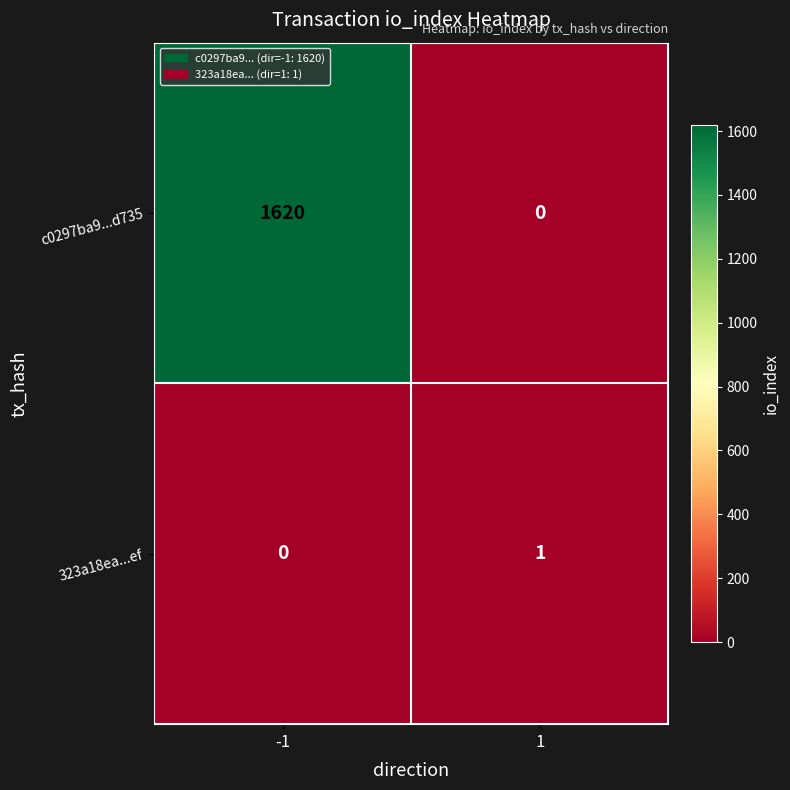

Which series has the widest spread of values?

c0297ba9...d735